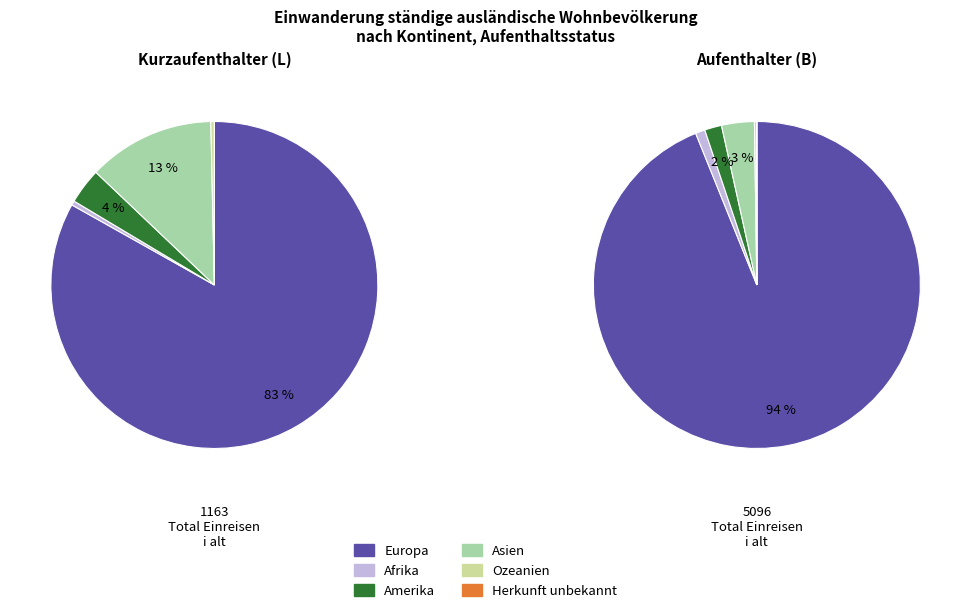

What is the largest slice in the pie chart?

Europa